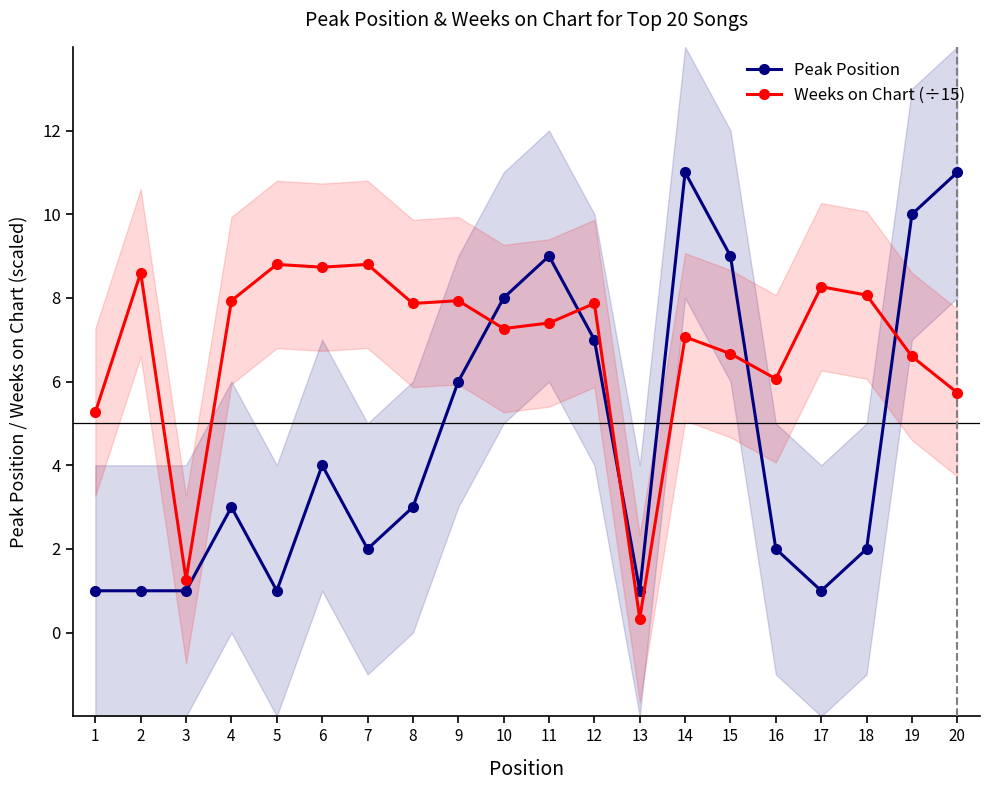

At which category does Peak Position reach its first local valley?

5